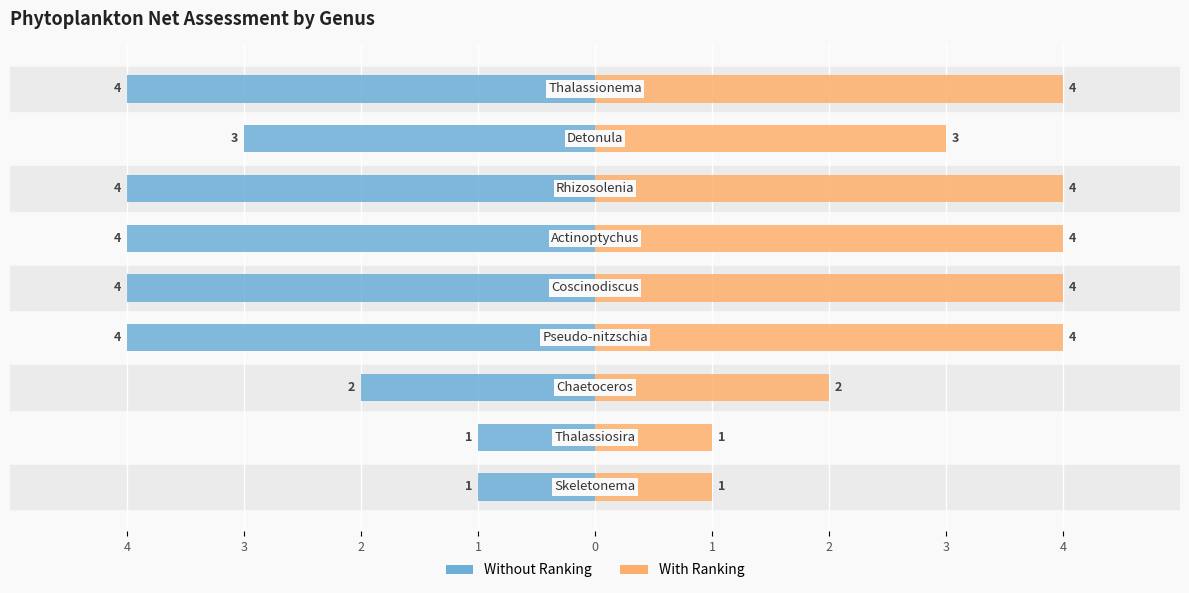

What is the difference between the maximum and minimum values in the Net Assessment (right) series?

3